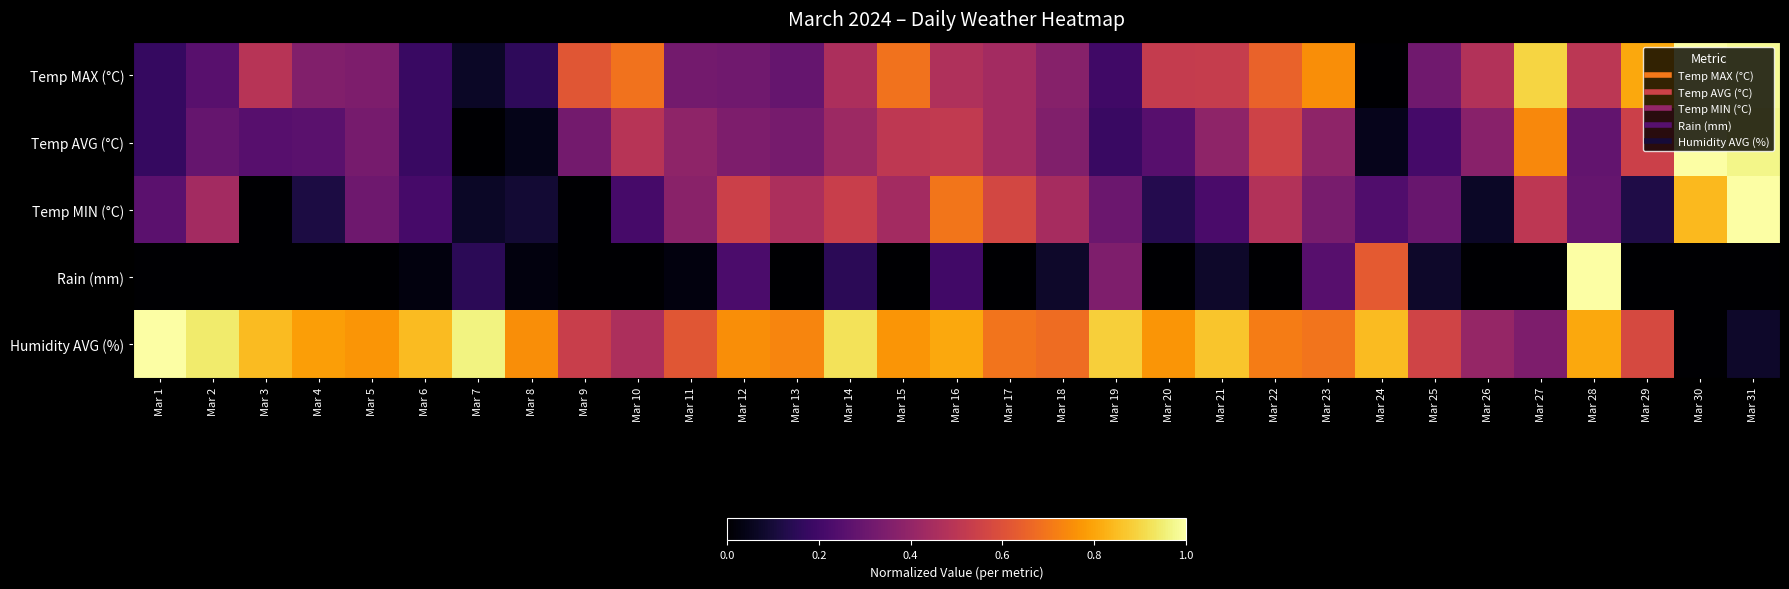

What is the greatest value displayed?

1.0